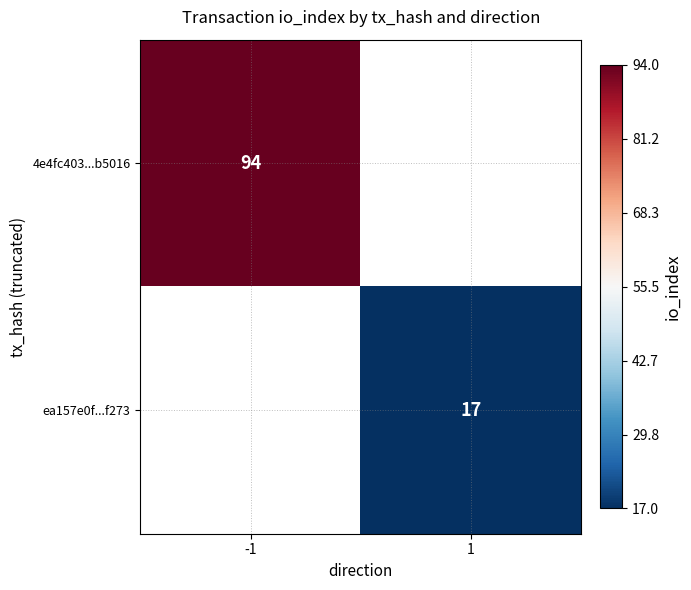

The ea157e0f...f273 series shows 17 at 1. True or false?

True